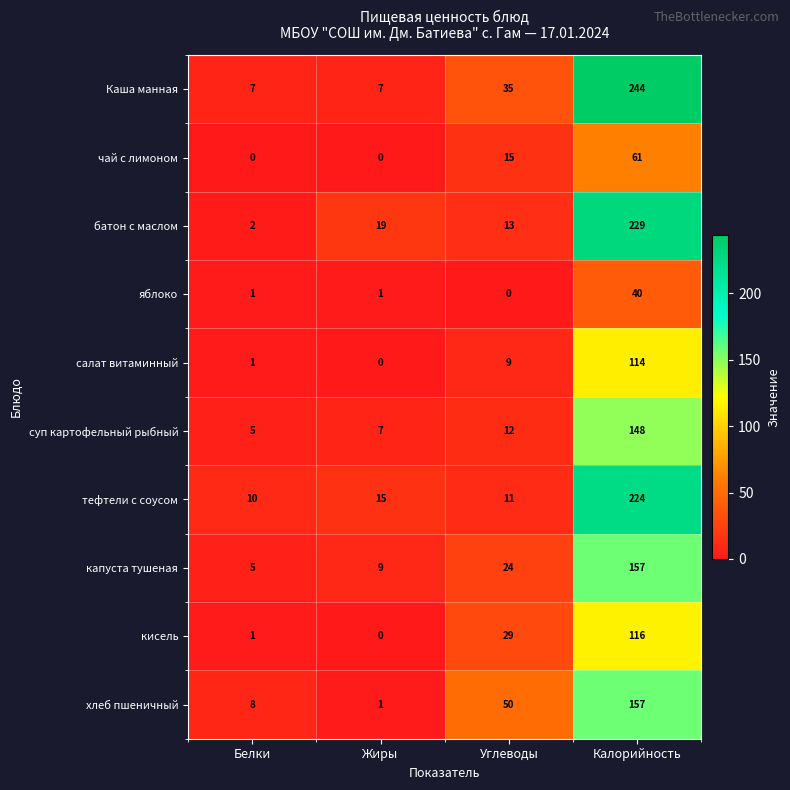

At which category is the sum across all series the highest?

Калорийность